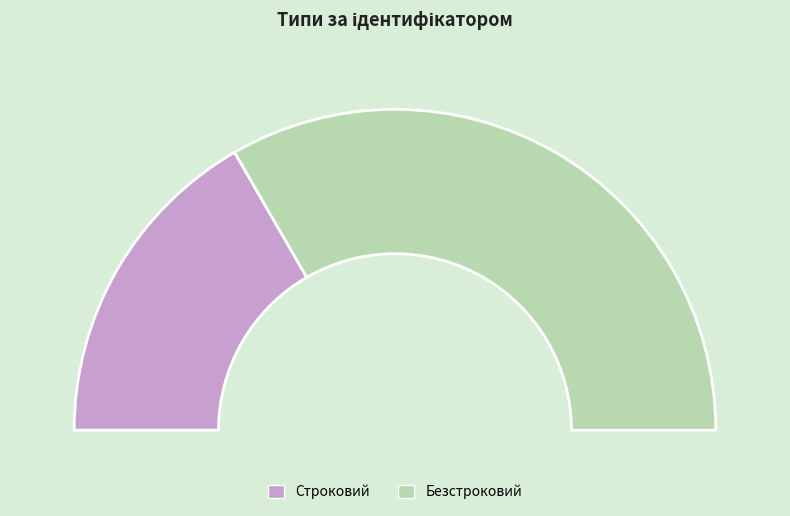

Which category has the smallest portion of the pie?

Строковий